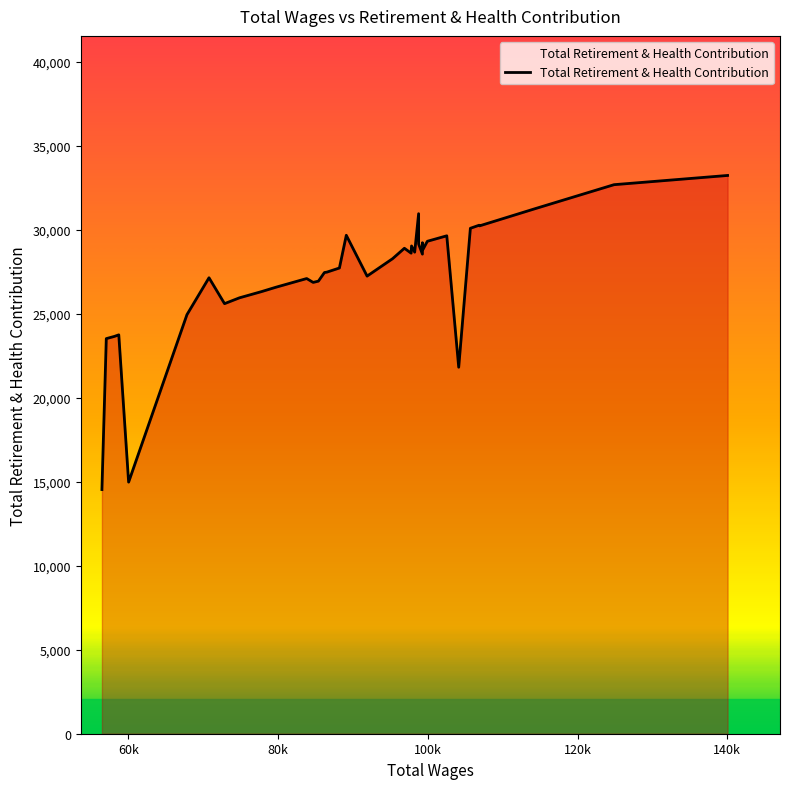

What is the approximate value at 97773?

28597